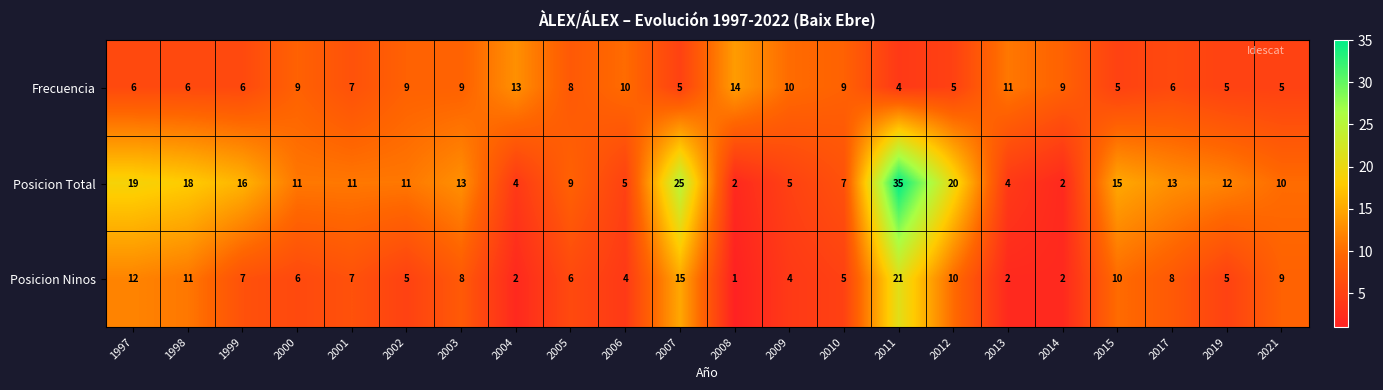

Read the Frecuencia value at 2015.

5